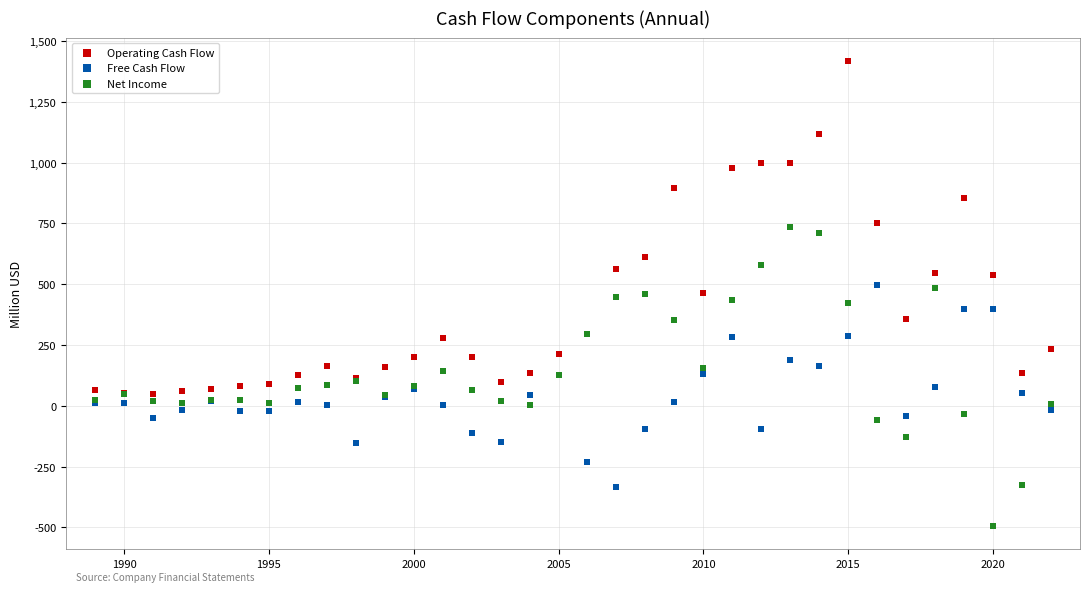

Which series contains the lowest Y value?

Net Income